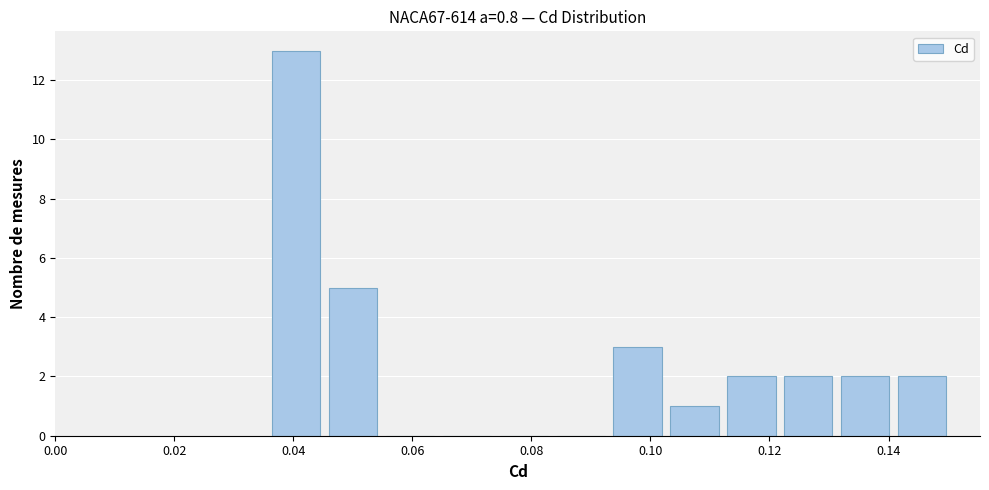

What is the height of the bar covering 0.102 to 0.112 on the x-axis? Neither the bar edges nor the heights are printed on the chart, so give them approximately, as read against the axes.

1